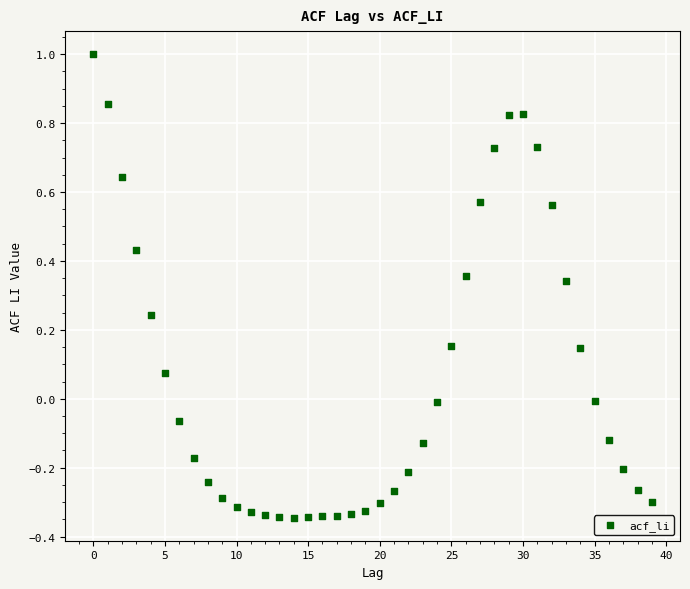

What is the range of Y values (max minus min)?

1.3